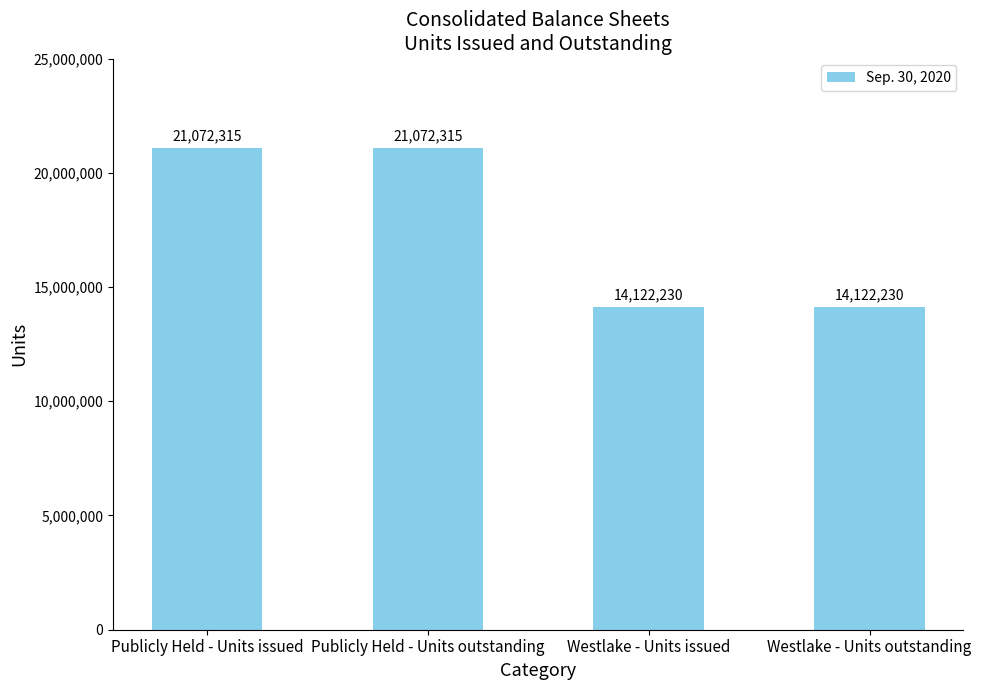

True or false: the data shows 14122230 at Westlake - Units outstanding.

True